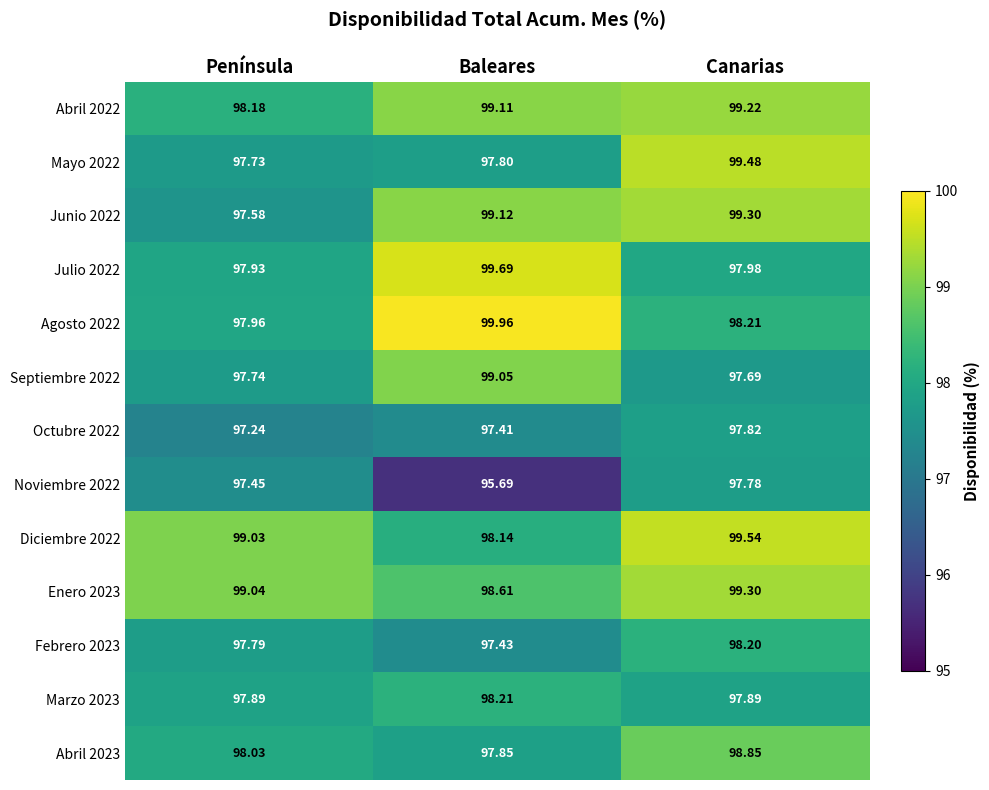

At which category is the sum across all series the highest?

Canarias